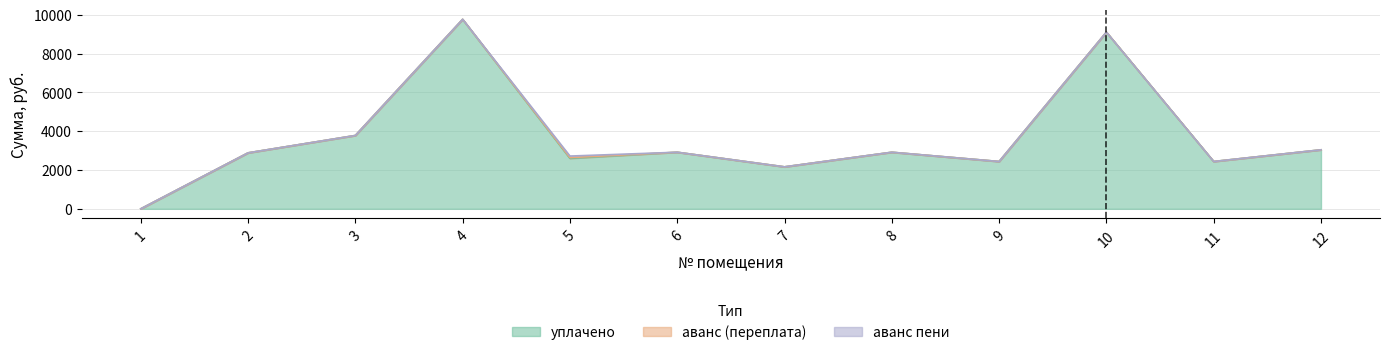

What is the value of the уплачено point at the 4th from the left?

9761.9